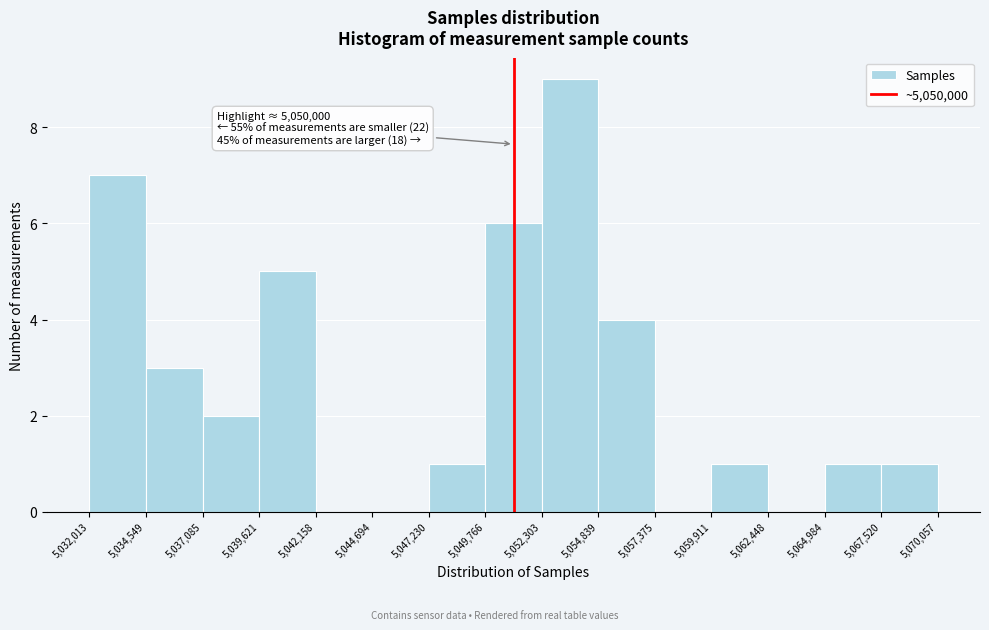

Which range on the x-axis has the tallest bar?

5,052,303 to 5,054,839